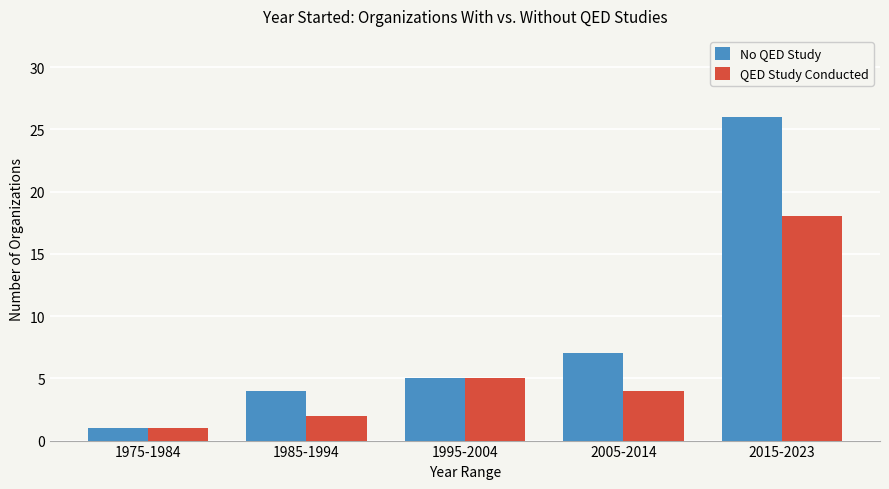

How many data points does each series have?

5